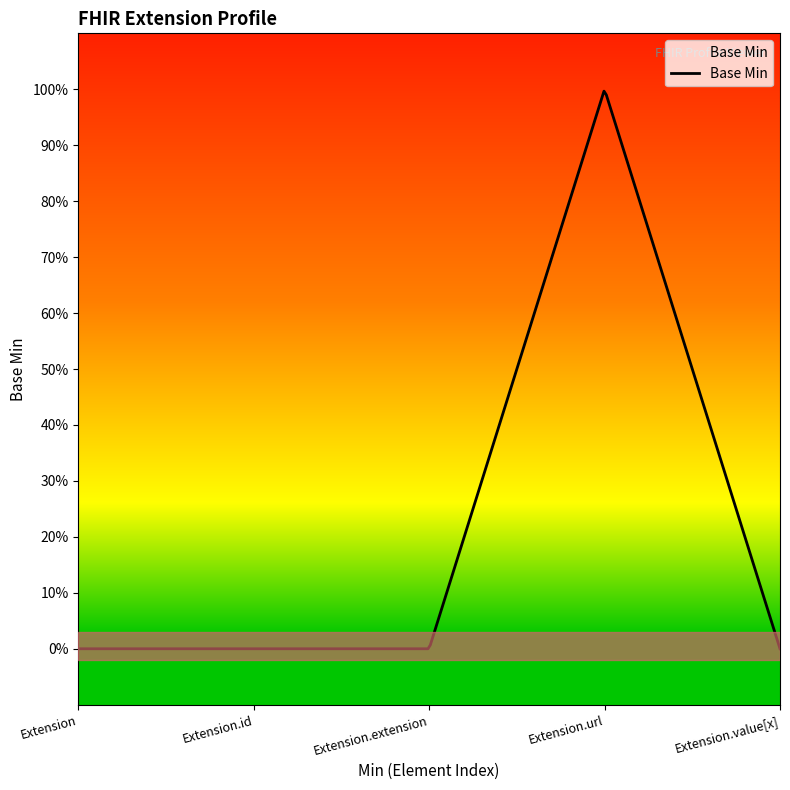

True or false: there are more than 1 points higher than both neighbors.

False